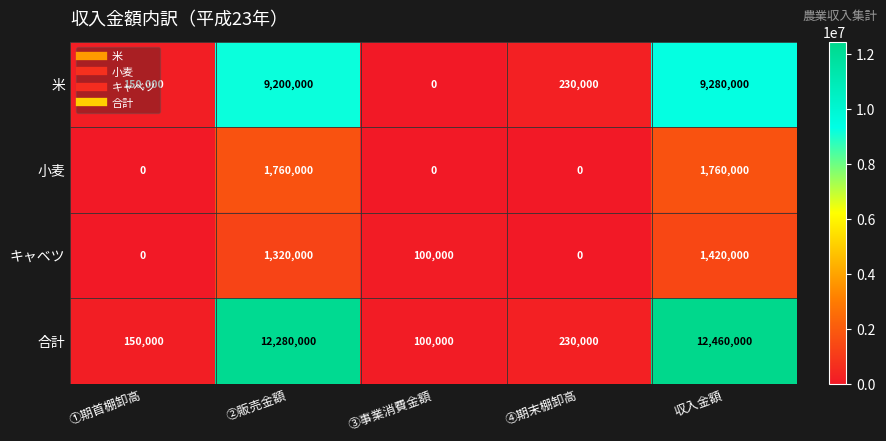

Which series has the largest total across all categories?

合計